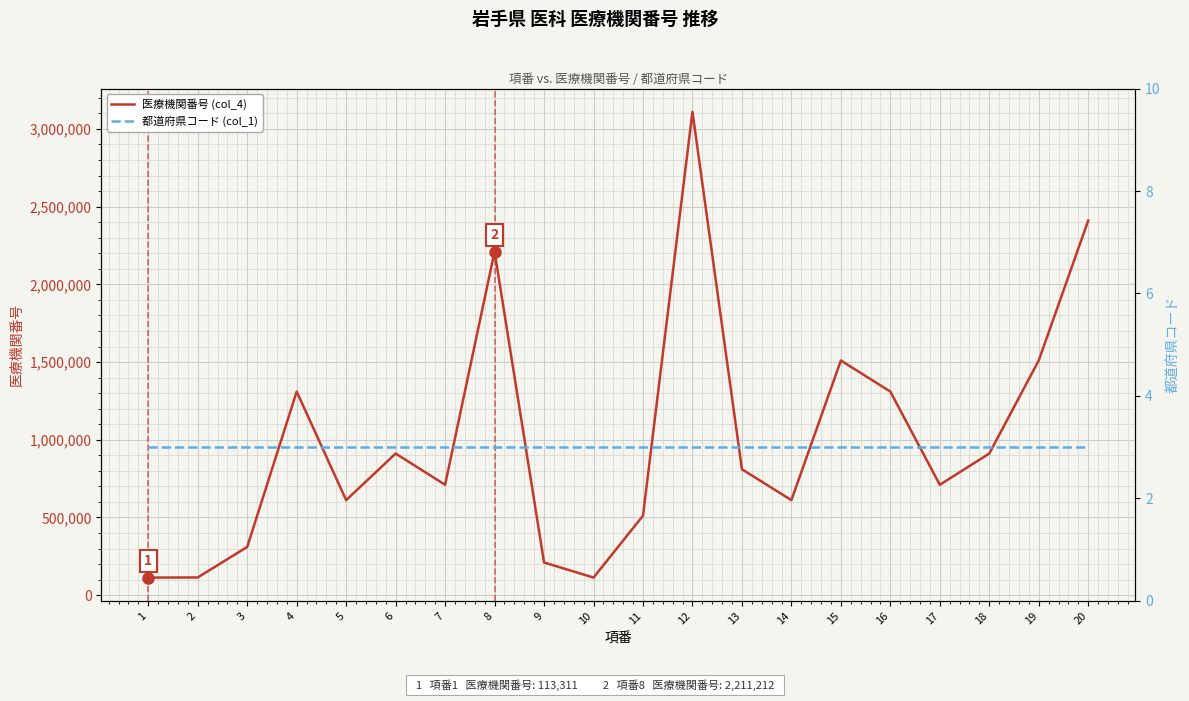

The 都道府県コード (col_1) series shows 2 at 15. True or false?

False